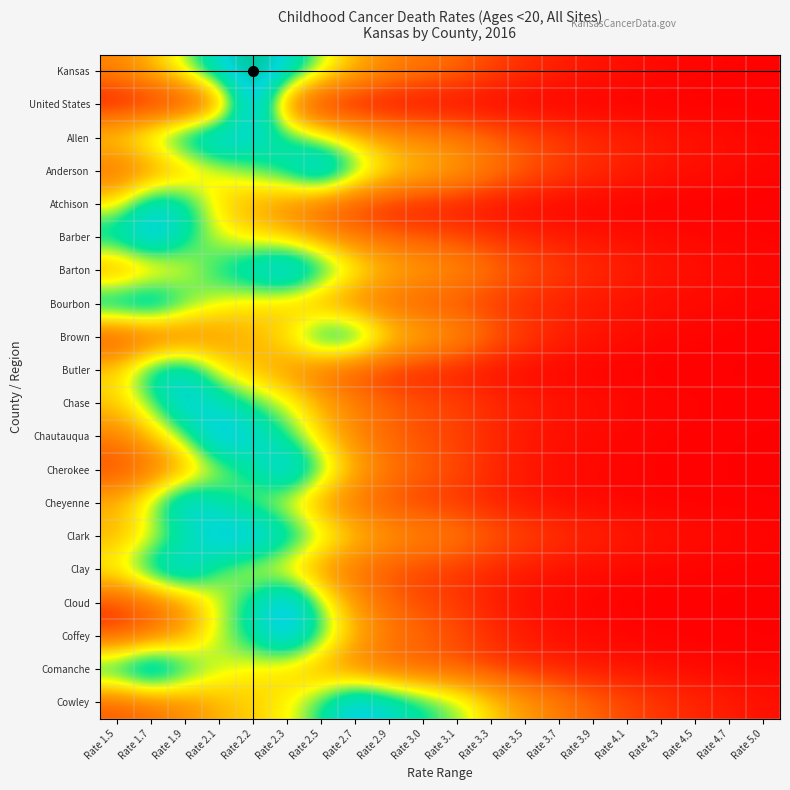

Between Rate 2.1 and Rate 2.2, which is larger?

Rate 2.2